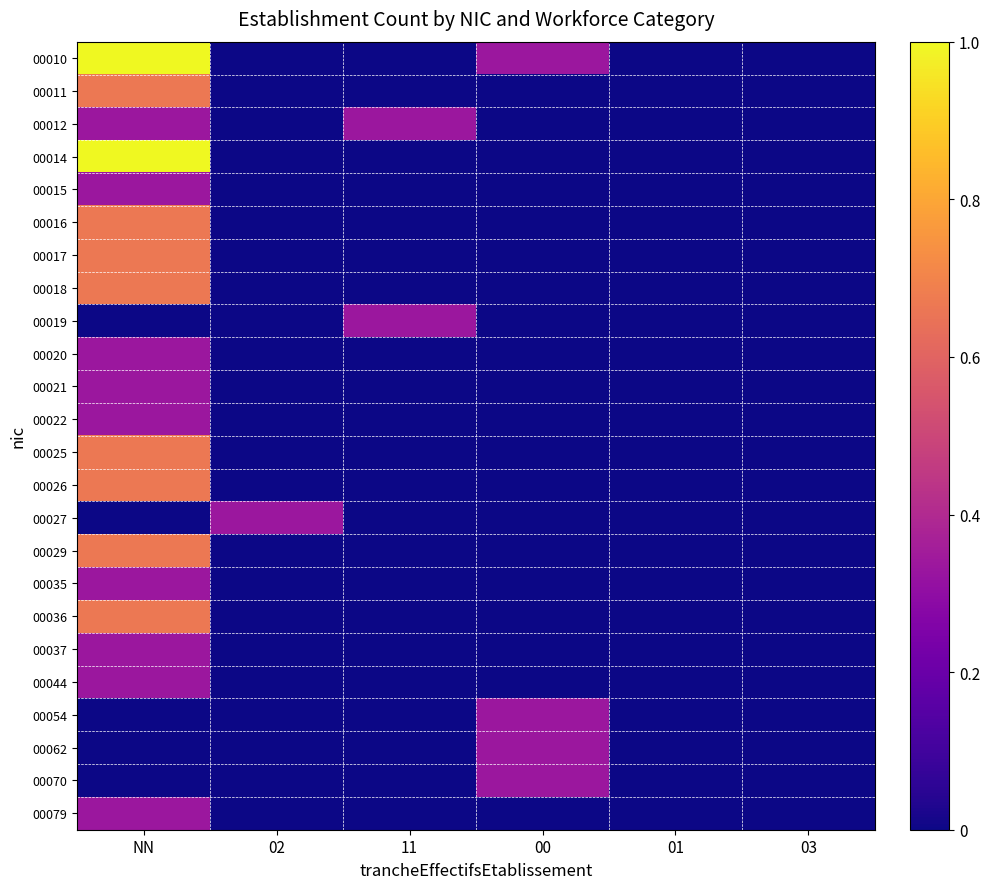

At which category does the chart reach its peak across all series?

NN